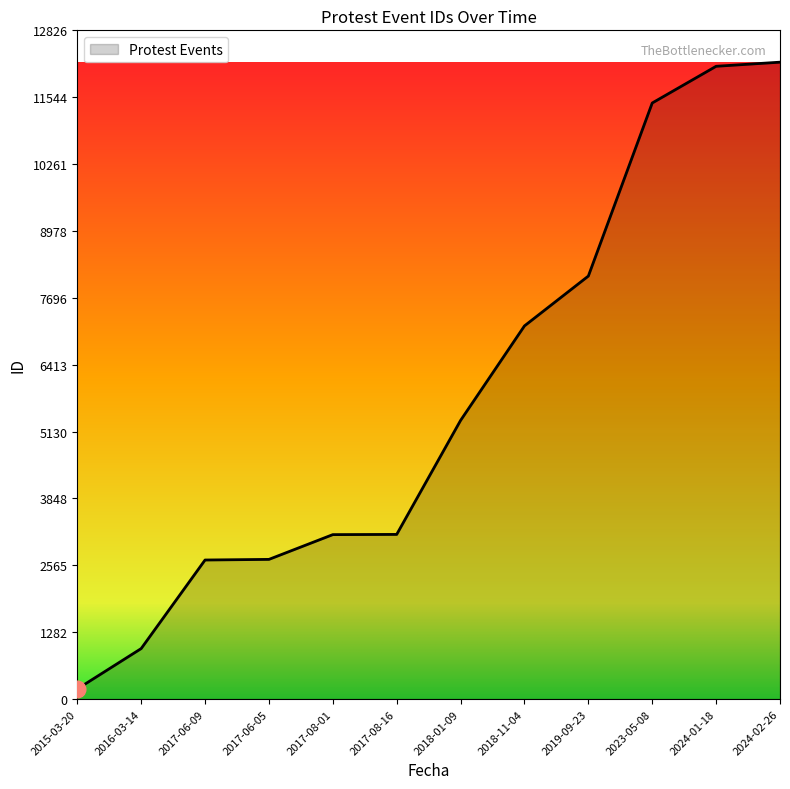

What is the sum of all values?

69213